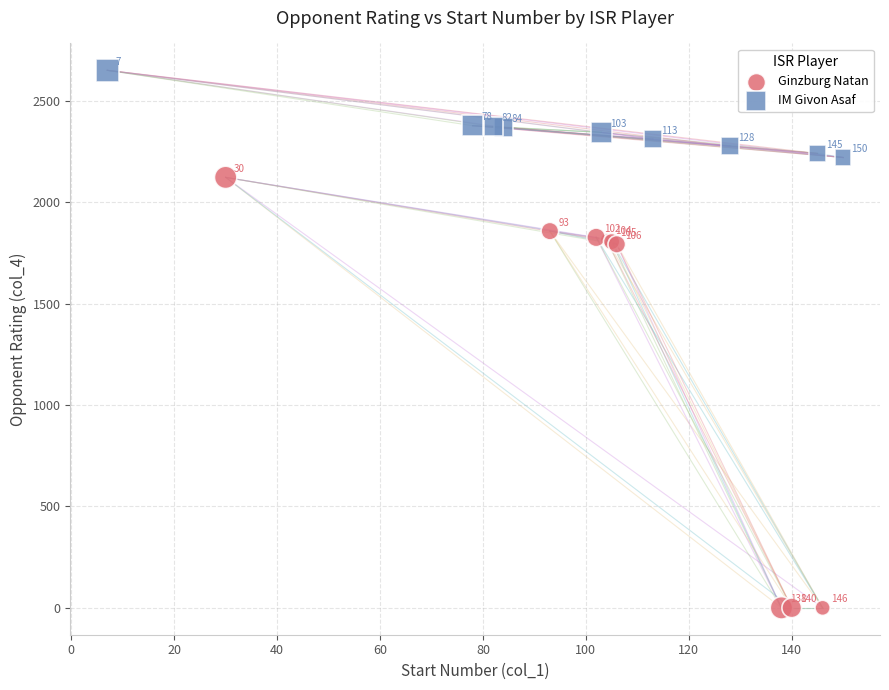

Which series contains the highest Y value?

IM Givon Asaf